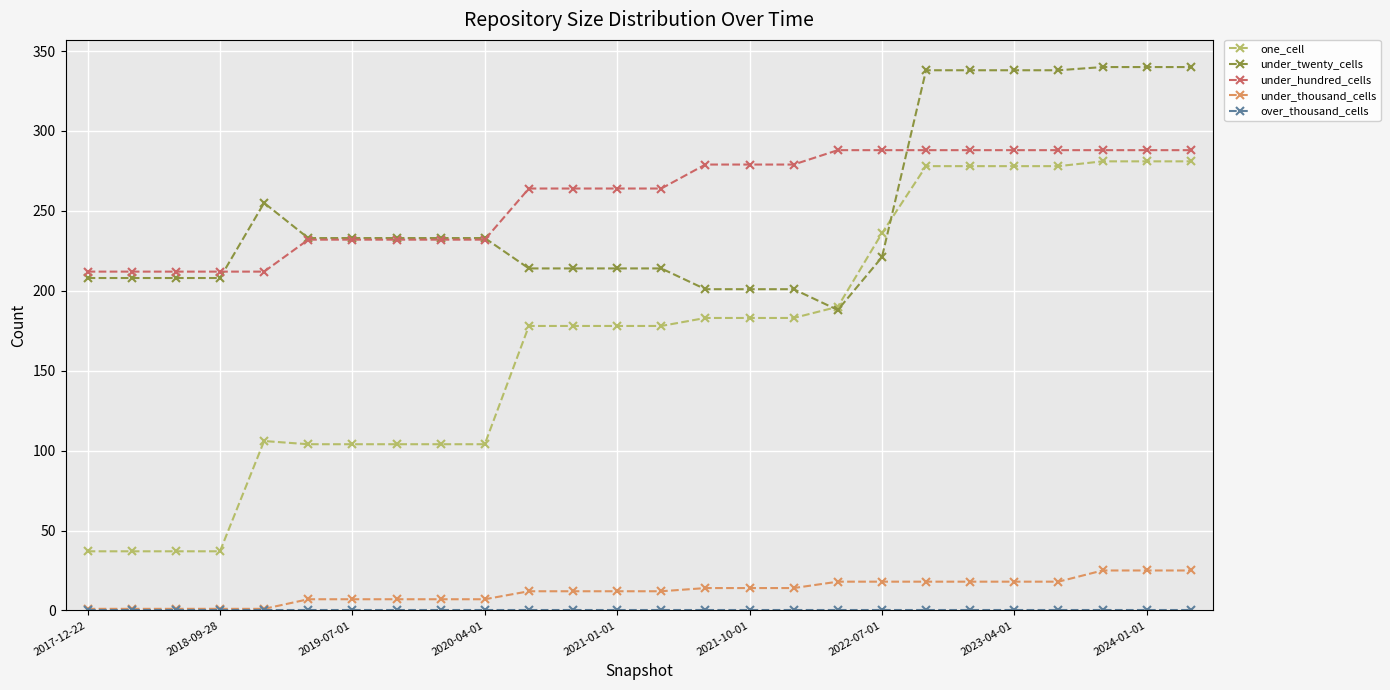

True or false: under_thousand_cells and under_twenty_cells intersect in this chart.

False